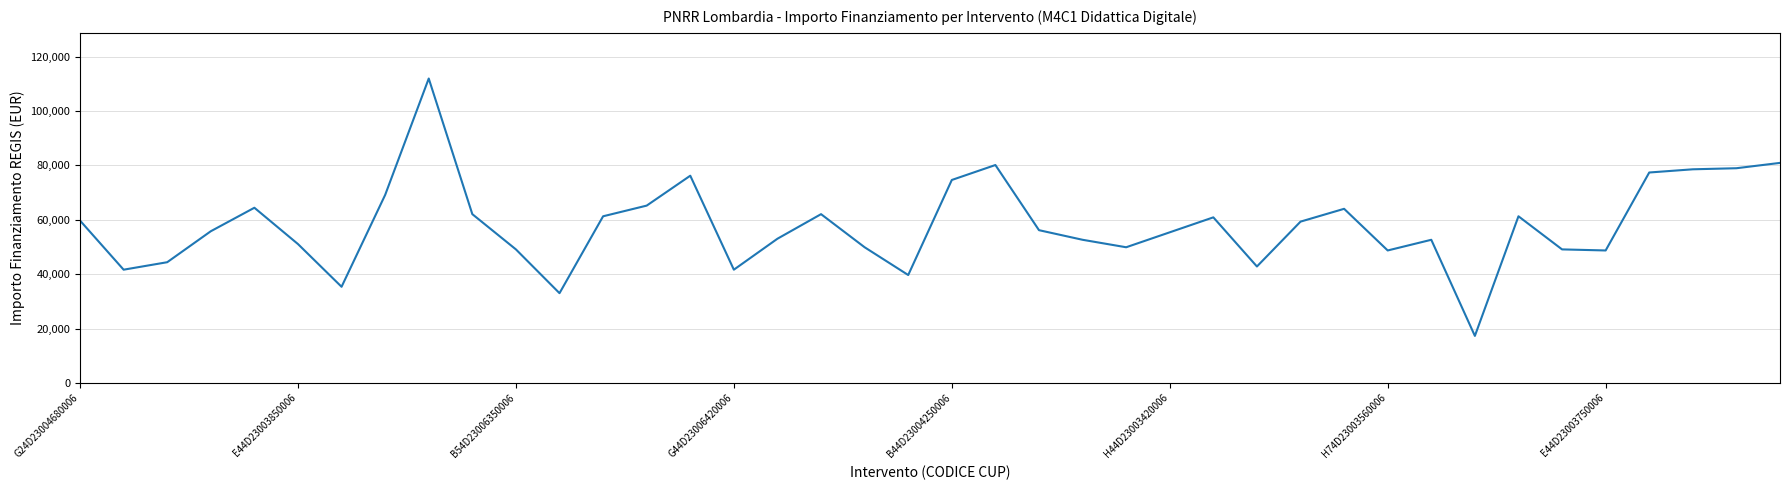

What is the greatest value displayed?

111949.1